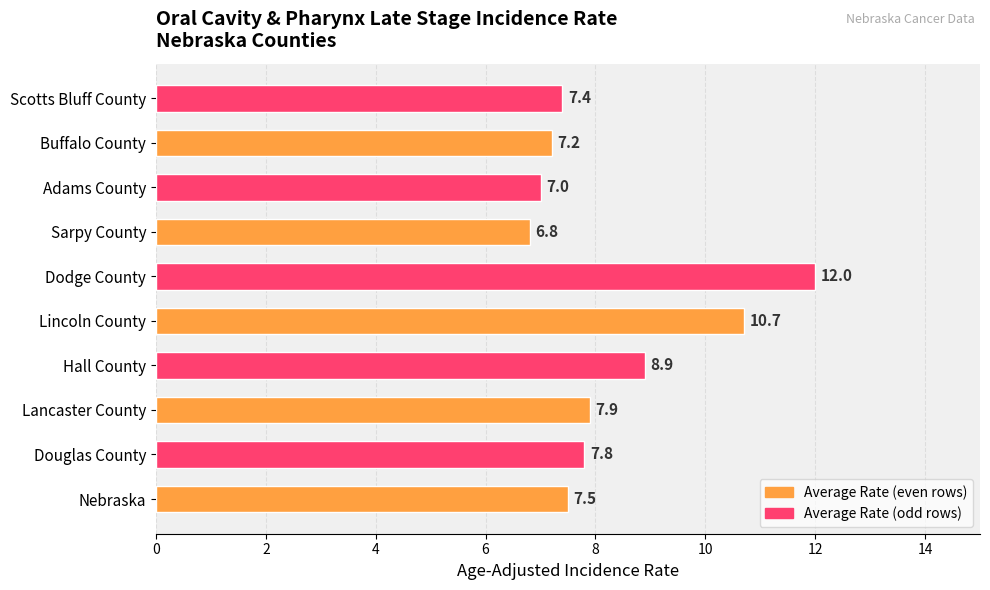

Which label corresponds to the smallest value in the chart?

Sarpy County